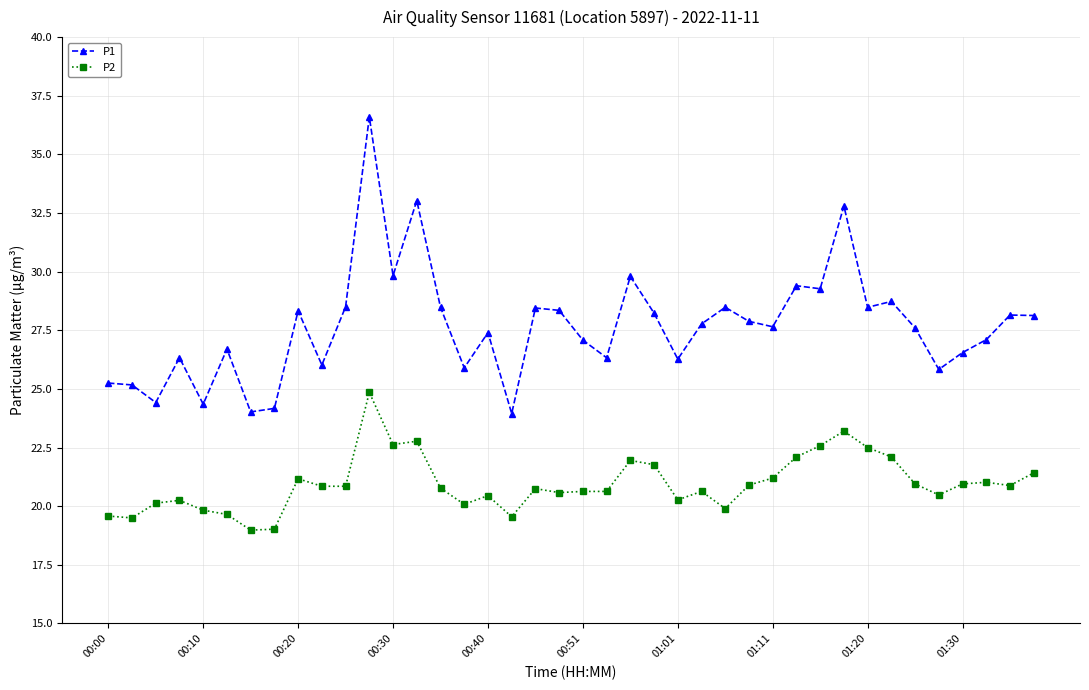

What is the value of the P1 point at the 31st from the left?

29.3